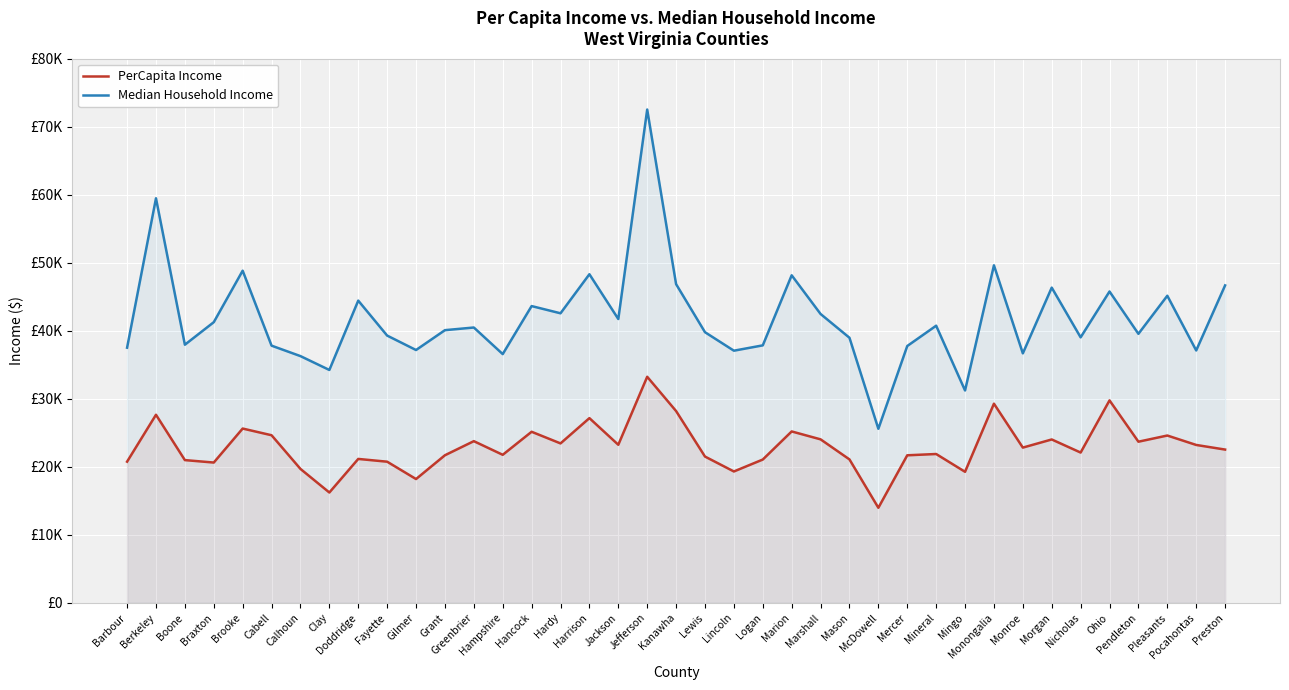

Rank the series by their average value, from highest to lowest.

Median Household Income, PerCapita Income